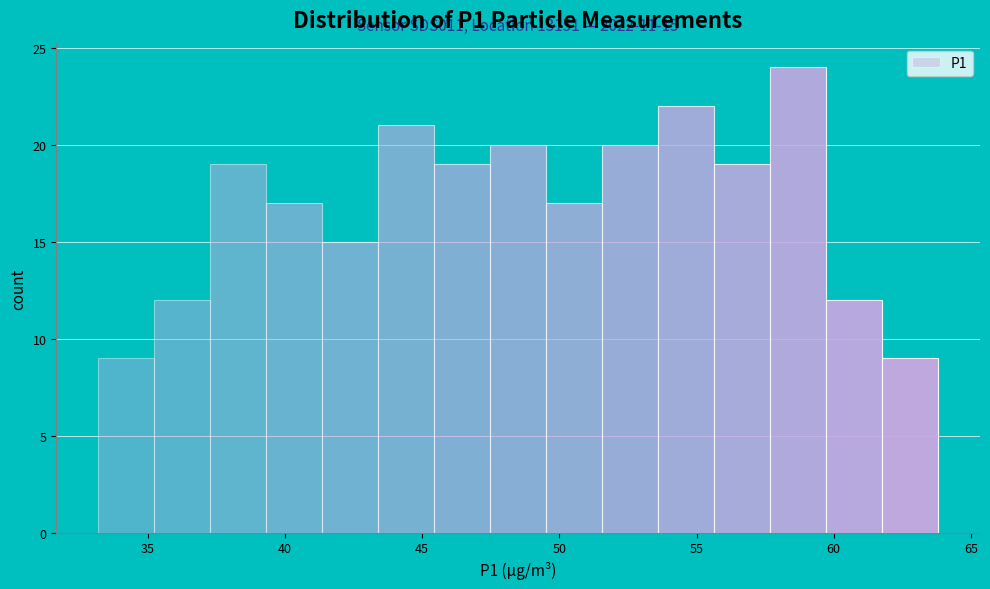

Over which range of the x-axis is the bar tallest?

57.5 to 59.5